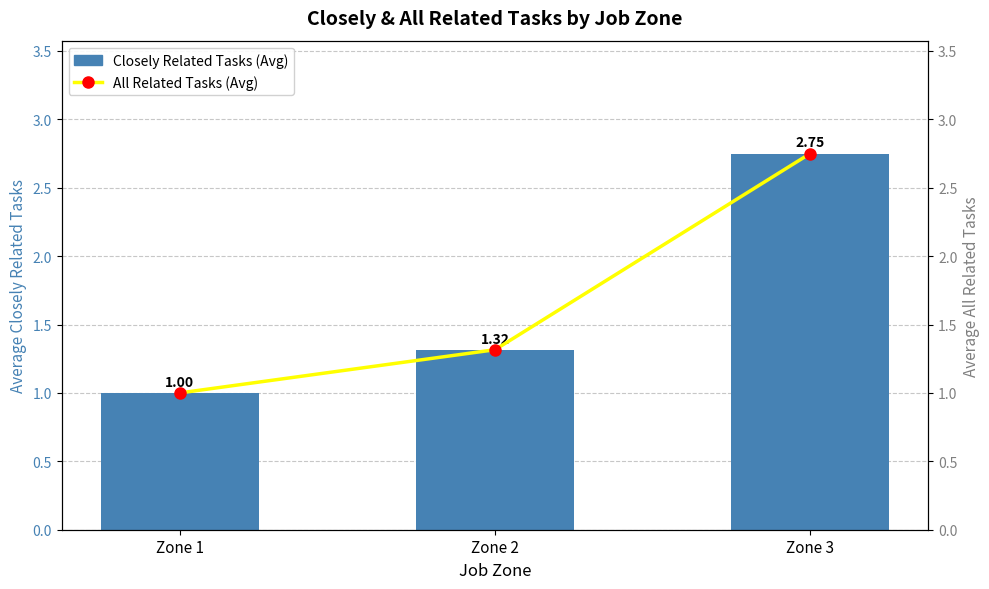

List the labels in order of Closely Related Tasks (Avg) value, largest first.

Zone 3, Zone 2, Zone 1